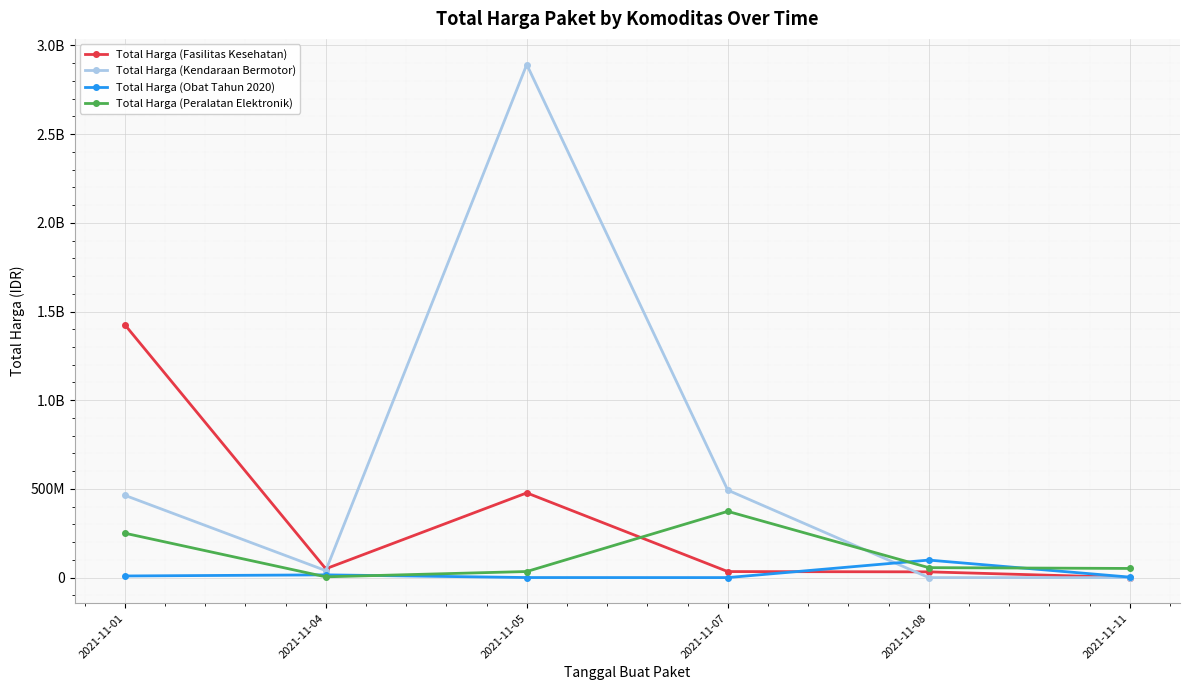

Is this an area chart (filled region under the line)?

No